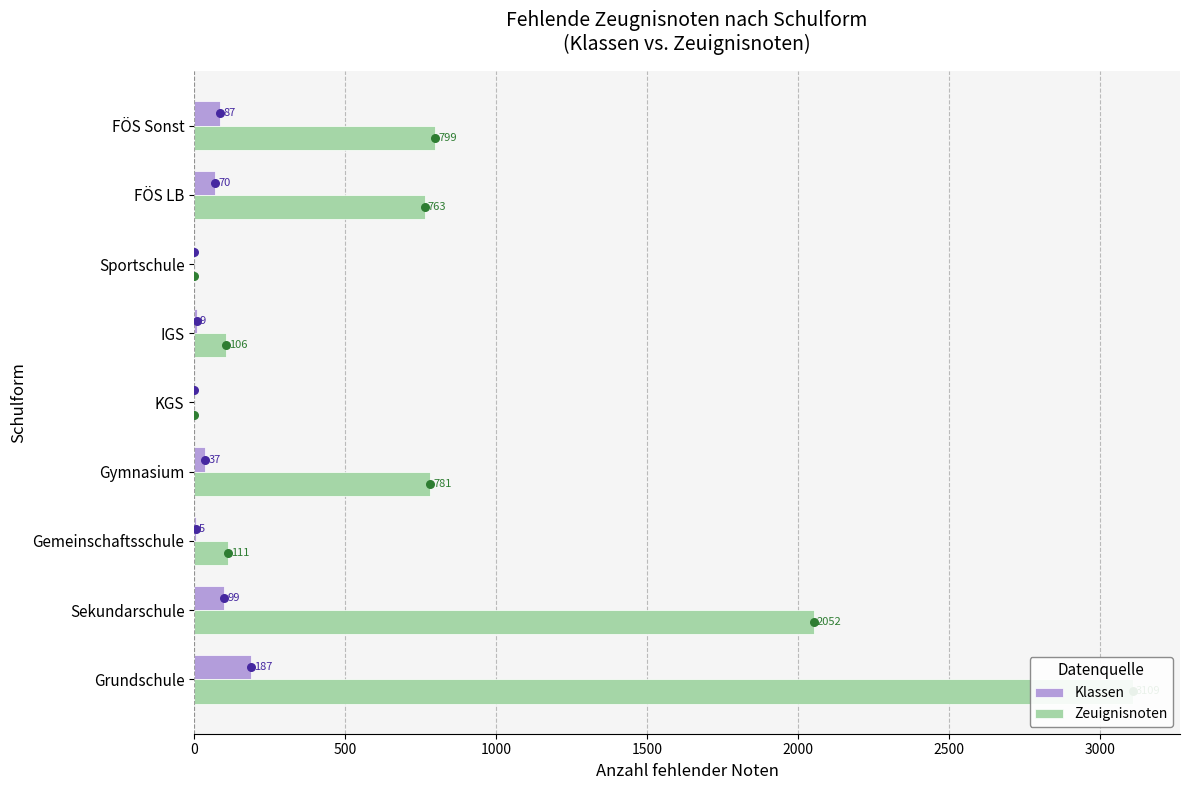

Which series has the largest Y range (max minus min)?

Zeuignisnoten